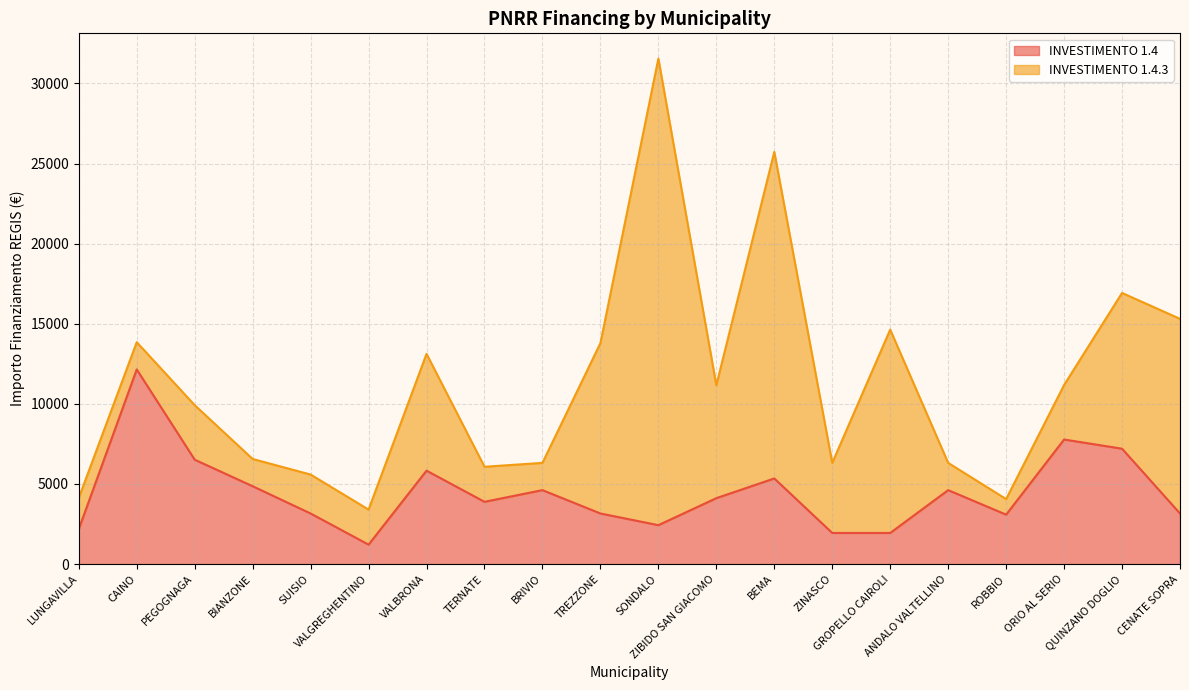

What is the label of the 6th point from the right?

GROPELLO CAIROLI